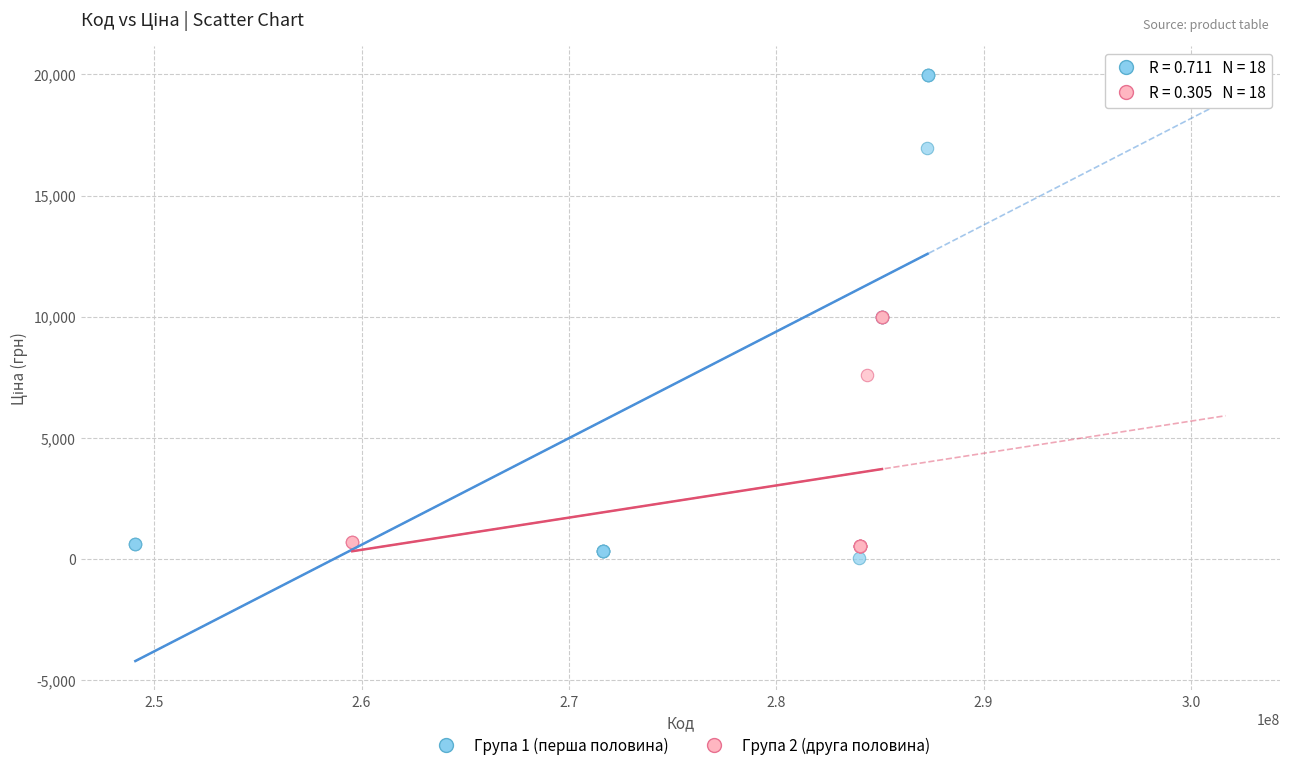

Which series contains the highest Y value?

Група 1 (перша половина)